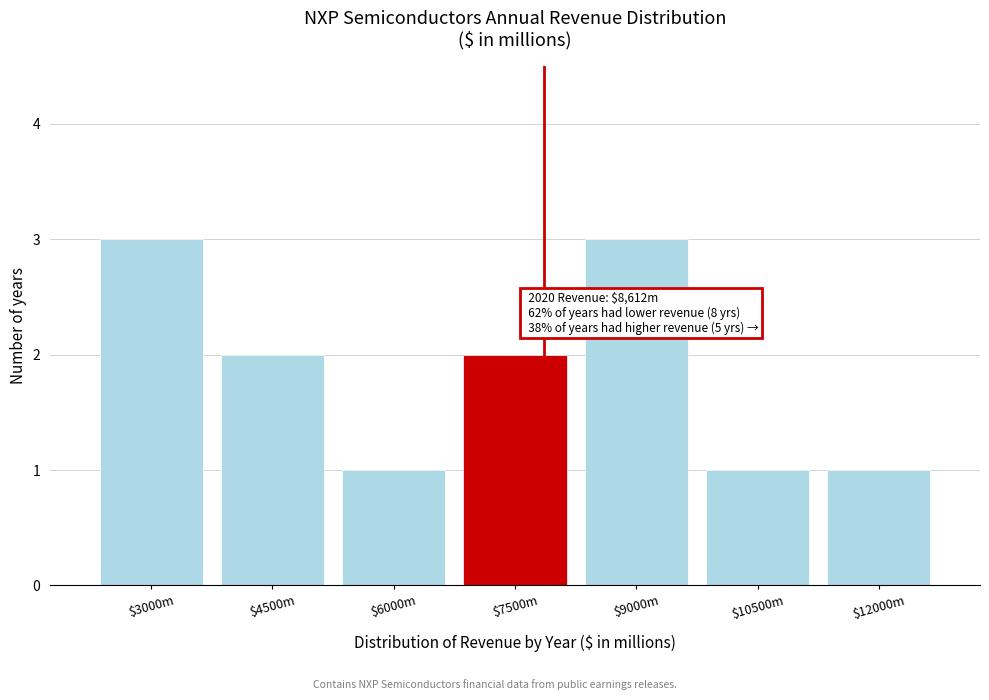

Reading right to left, transcribe all the data shown in this chart.

1	1	3	2	1	2	3